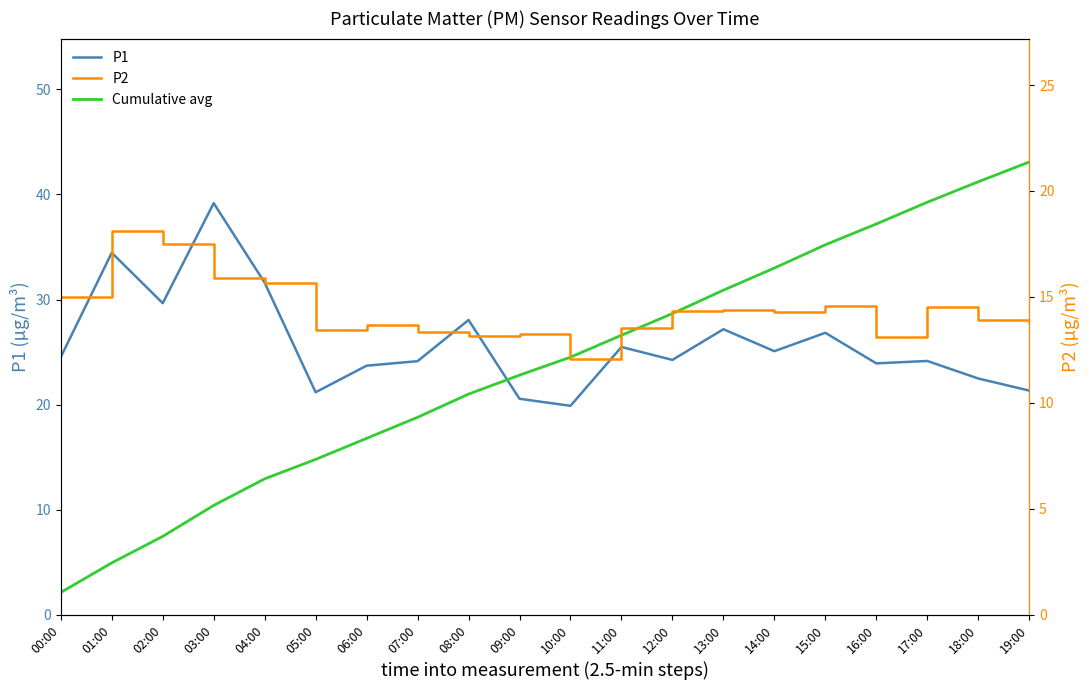

Count the number of data series in this chart.

3